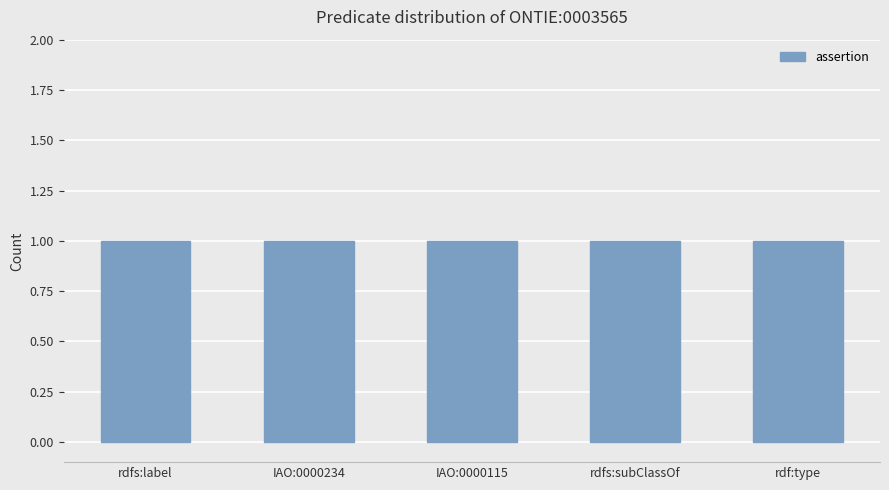

List the labels in order of assertion value, largest first.

rdfs:label, IAO:0000234, IAO:0000115, rdfs:subClassOf, rdf:type